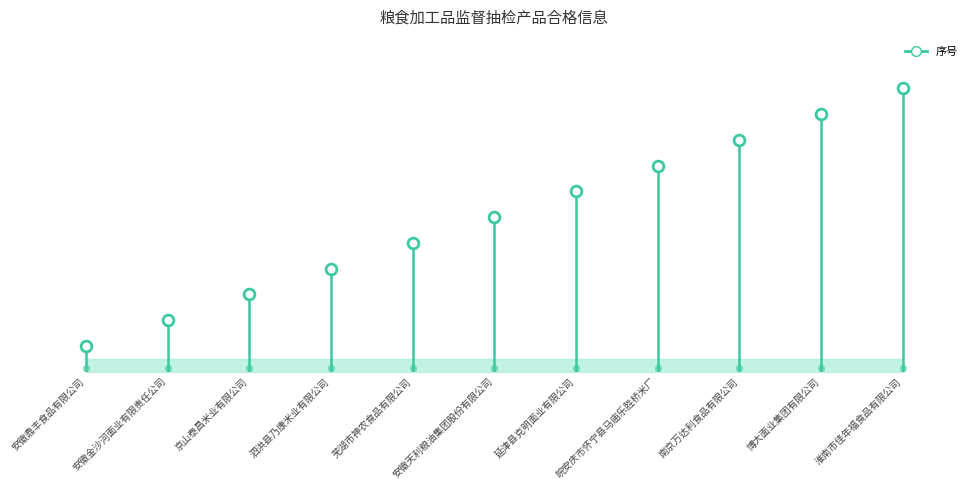

Approximately how many times larger is the value at 博大面业集团有限公司 compared to 泗洪县乃康米业有限公司?

2.5